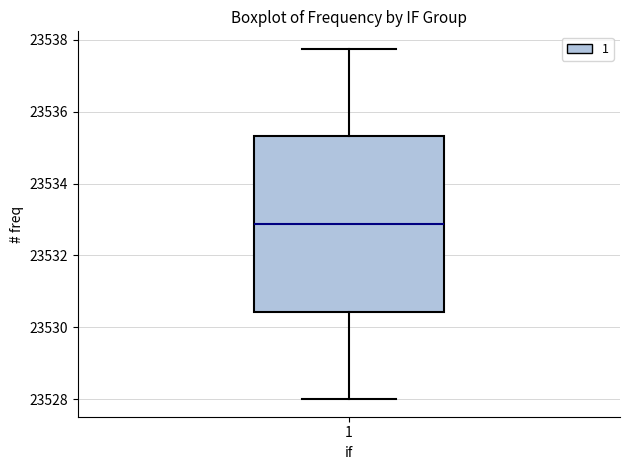

Read this box plot against the y-axis: the position of the median line, the range covered by the box, and the ends of both whiskers. The values are not printed on the chart, so give them approximately, as read against the axis.

median 23532.8, box 23530.4 to 23535.4, whiskers 23528.0 to 23537.8